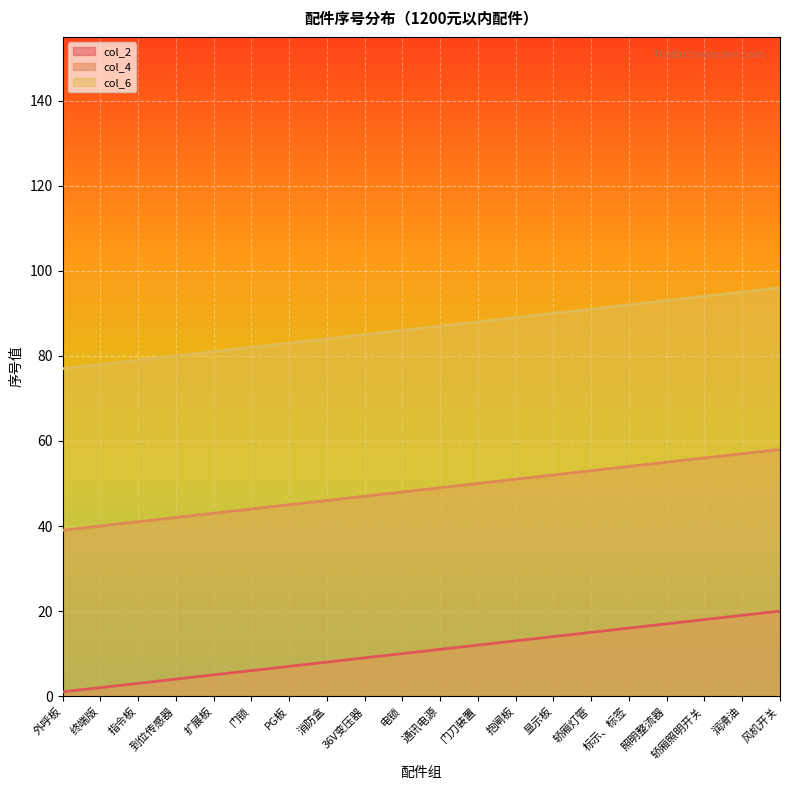

Between 36V变压器 and 照明整流器, which is larger?

照明整流器